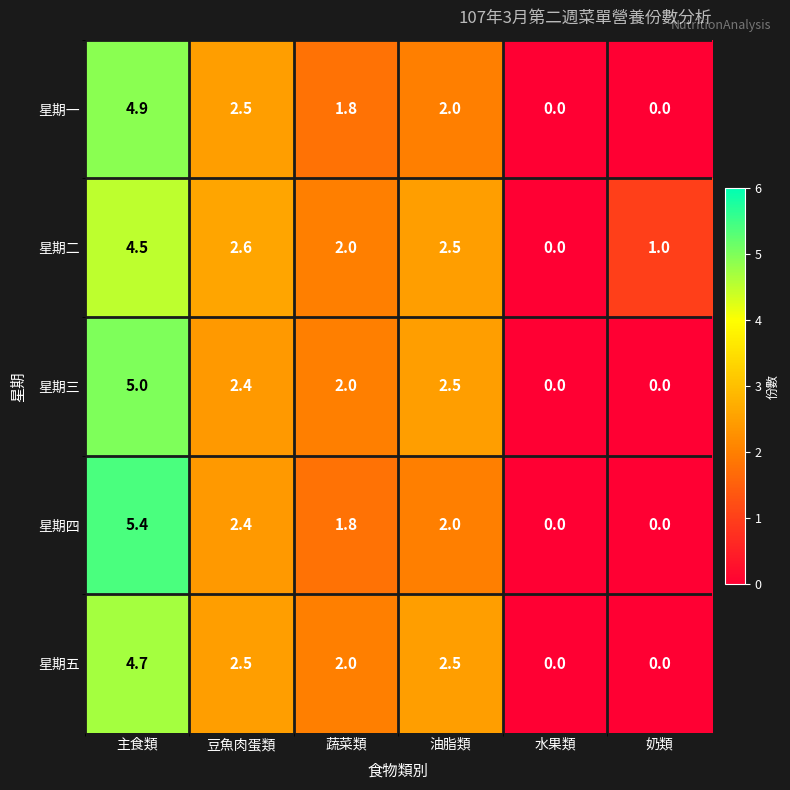

What is the average value of the 星期一 series?

1.9